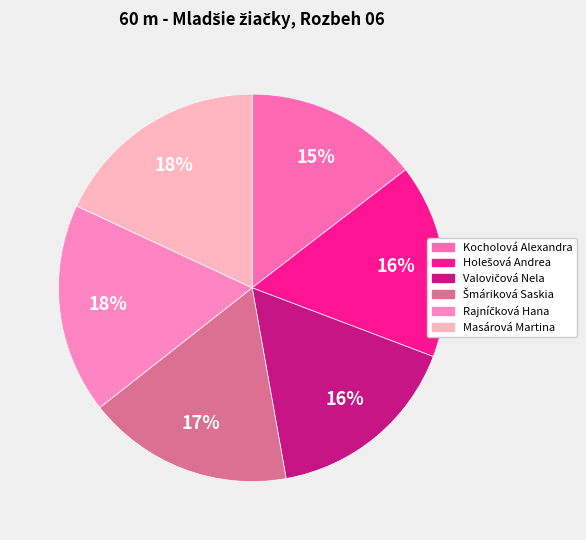

Count the number of slices in the pie.

6